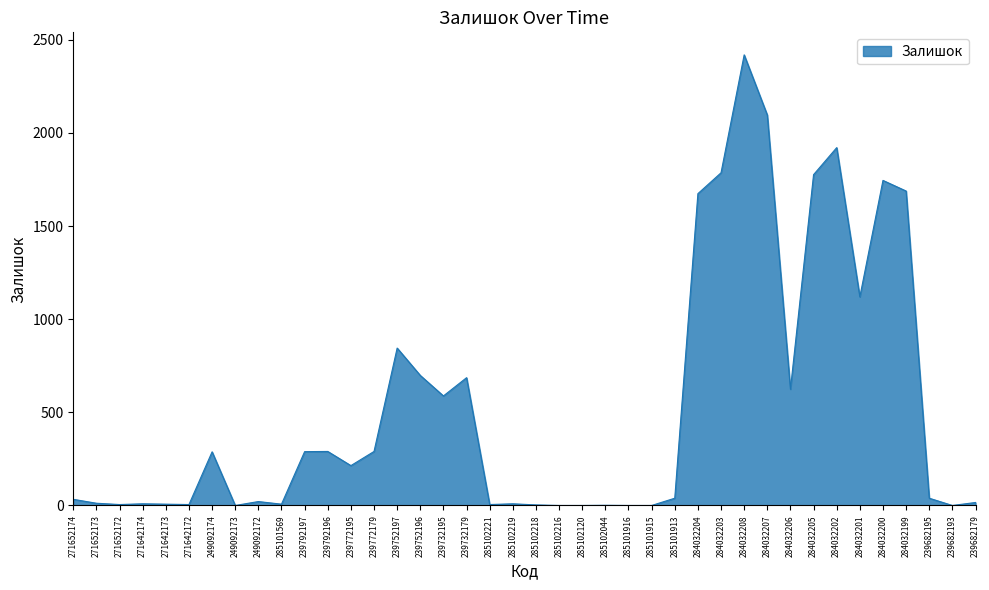

At which category does the chart reach its peak across all series?

284032208